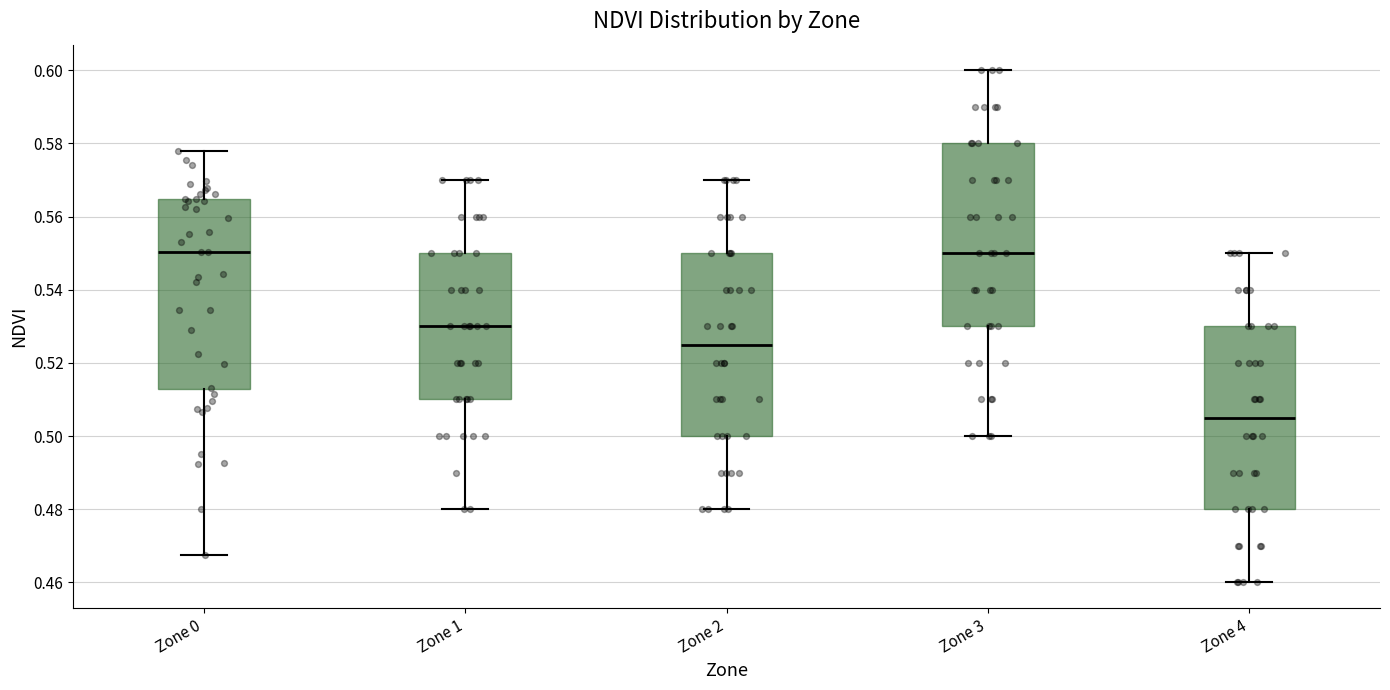

Which box's median line is the lowest?

Zone 4